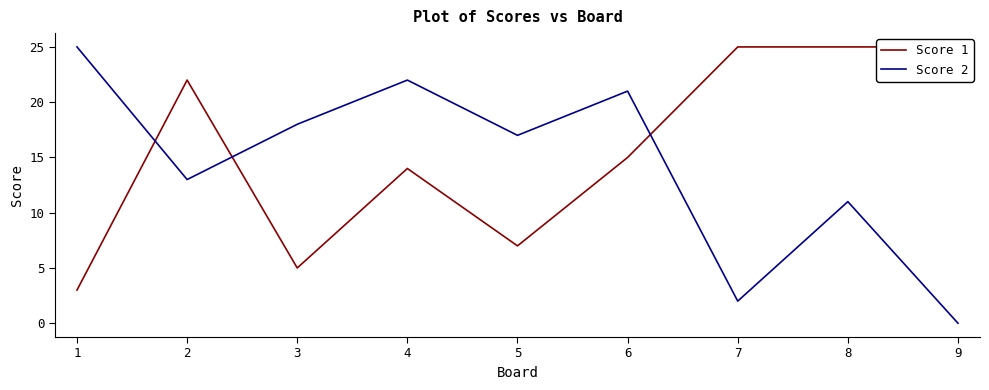

Between 5 and 3, which is larger?

5